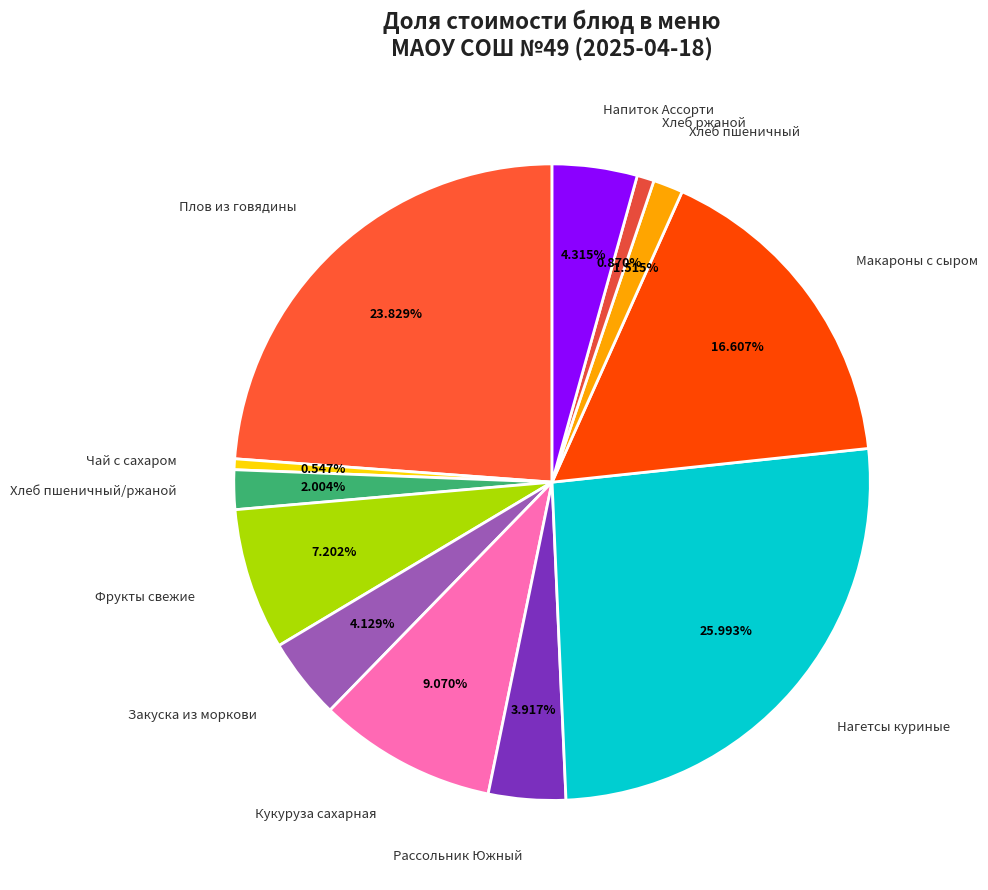

Which slice is the smallest?

Чай с сахаром